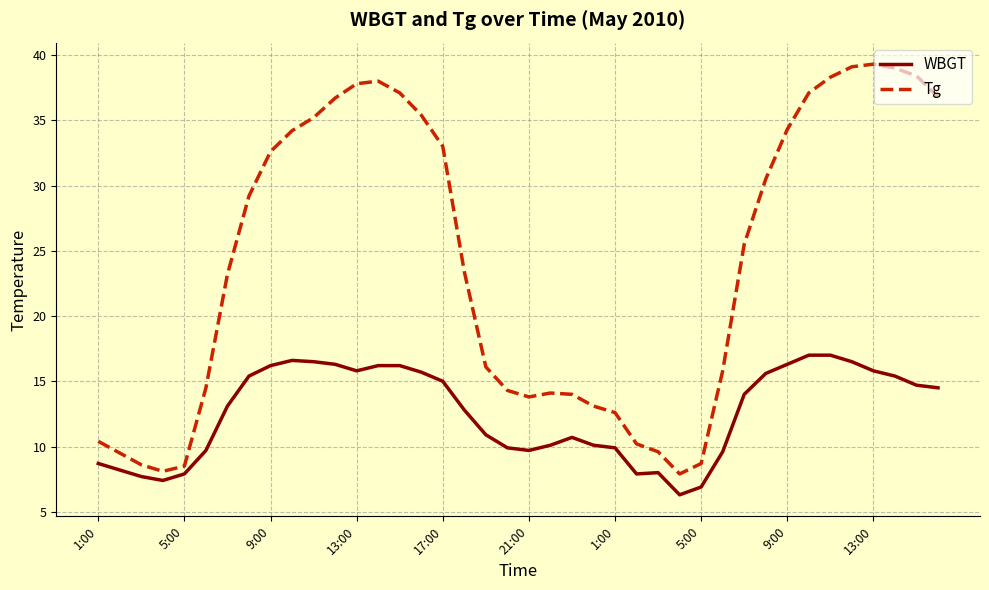

True or false: Tg and WBGT cross at least once.

False